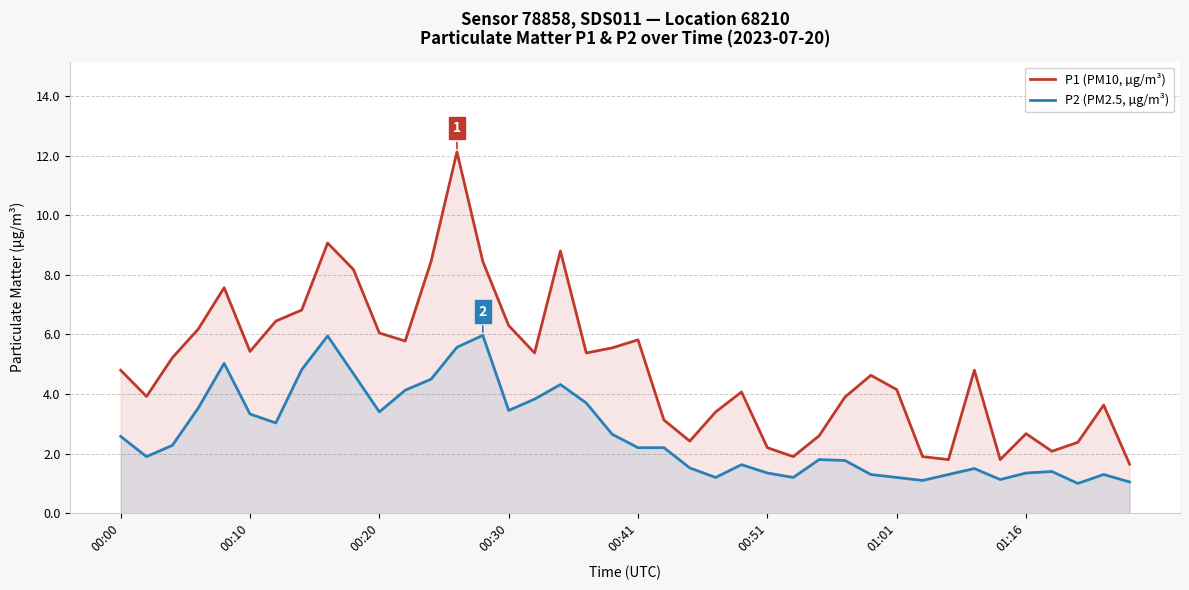

True or false: P1 (PM10, µg/m³) has a value of 4.4 at 14.

False